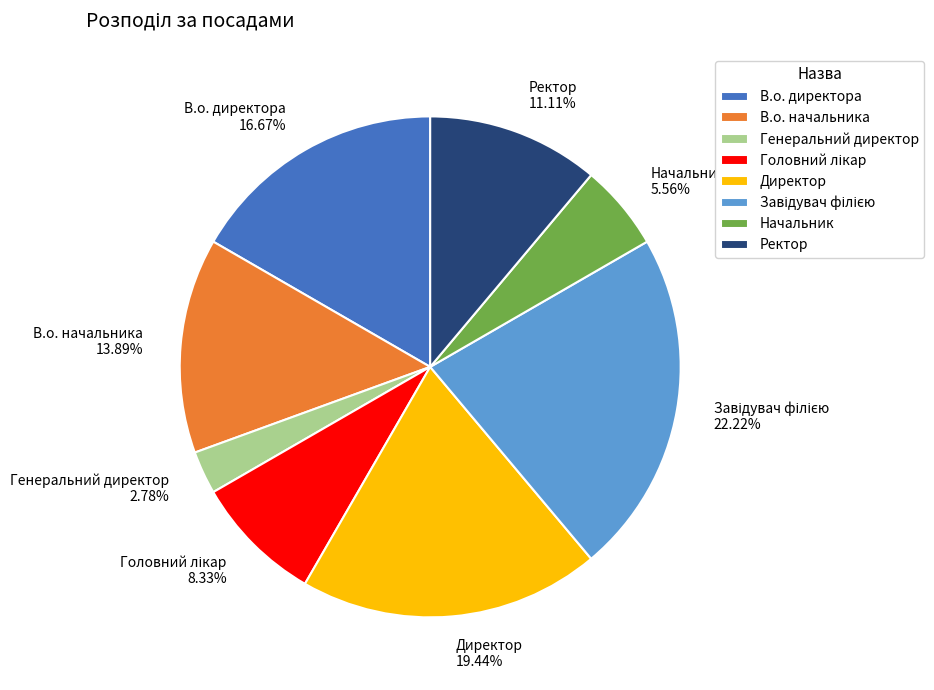

Is there any slice that represents more than half of the pie?

No